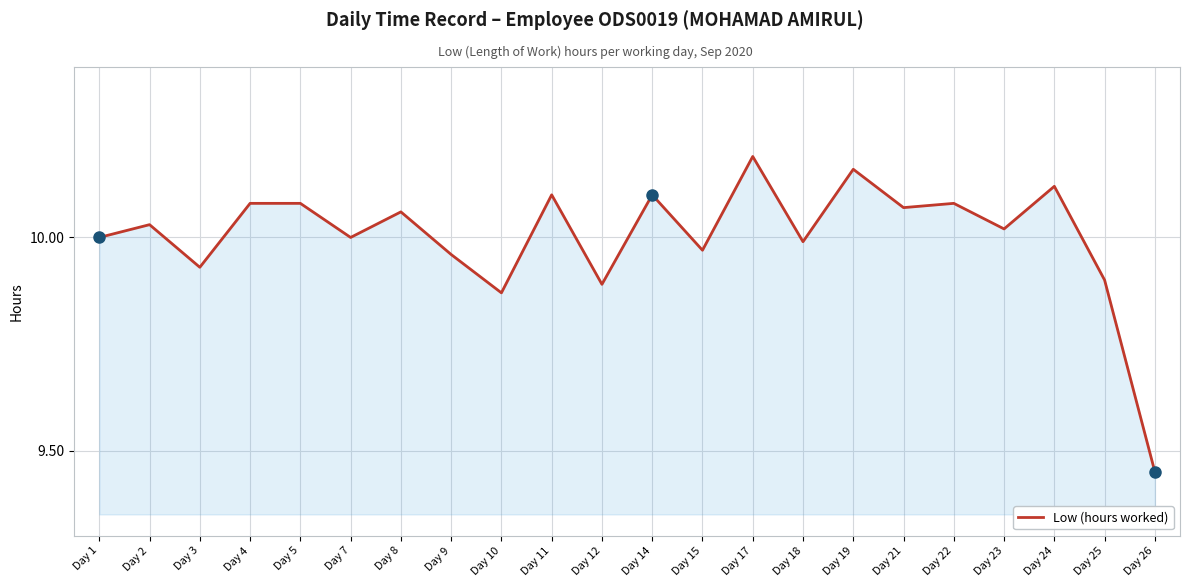

What is the ratio of the value at Day 2 to the value at Day 21?

1.0